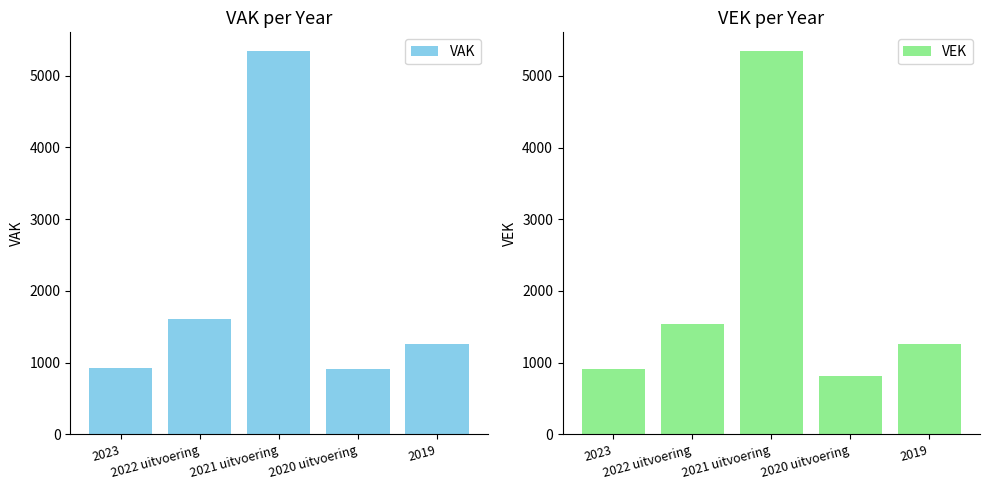

Reading left to right, what are all the values shown in this chart?

VAK: 918	1603	5338	906	1266
VEK: 918	1539	5341	819	1266